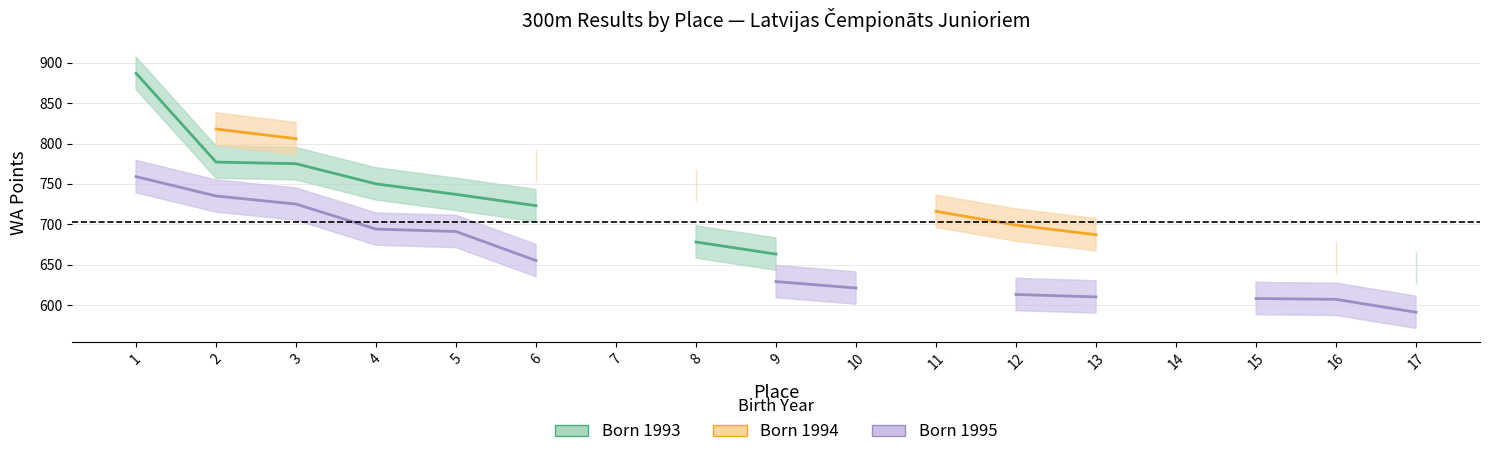

Is this an area chart (filled region under the line)?

No